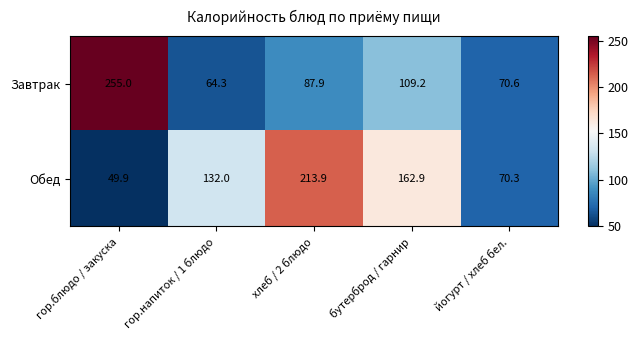

What is the total value across all series at гор.напиток / 1 блюдо?

196.3